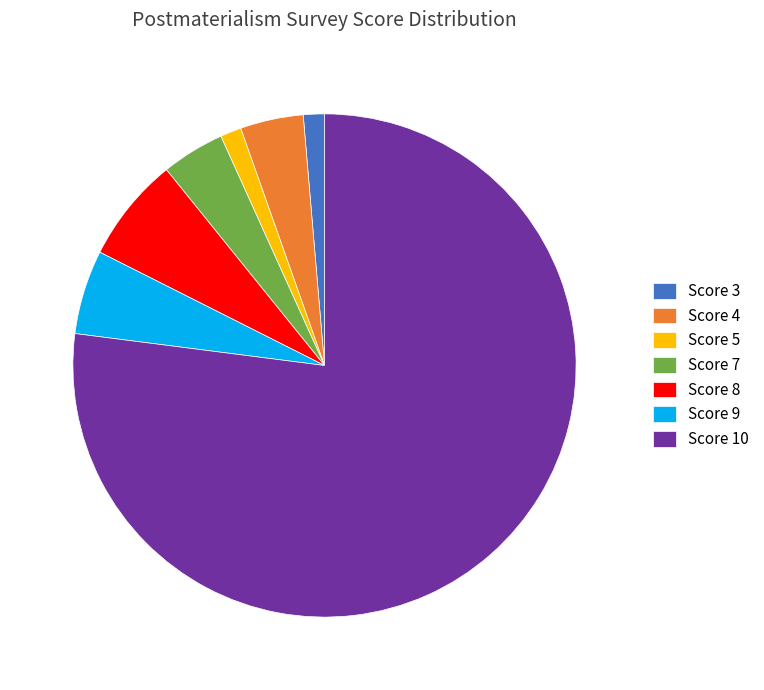

Which category accounts for the majority?

Score 10